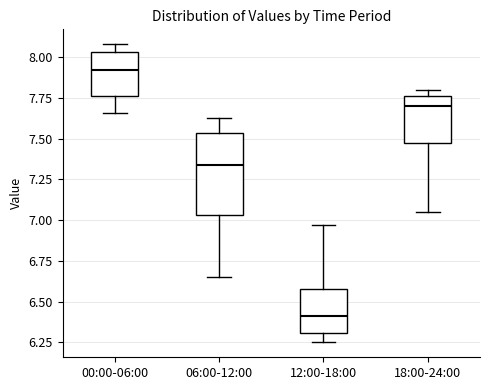

Reading left to right, transcribe this box plot: for each box, give where its median line is, the range the box spans, and where its two whiskers end, as read against the y-axis. The values are not printed on the chart, so give them approximately, as read against the axis.

00:00-06:00: median 7.90, box 7.75 to 8.05, whiskers 7.65 to 8.10
06:00-12:00: median 7.35, box 7.05 to 7.55, whiskers 6.65 to 7.65
12:00-18:00: median 6.40, box 6.30 to 6.60, whiskers 6.25 to 6.95
18:00-24:00: median 7.70, box 7.50 to 7.75, whiskers 7.05 to 7.80